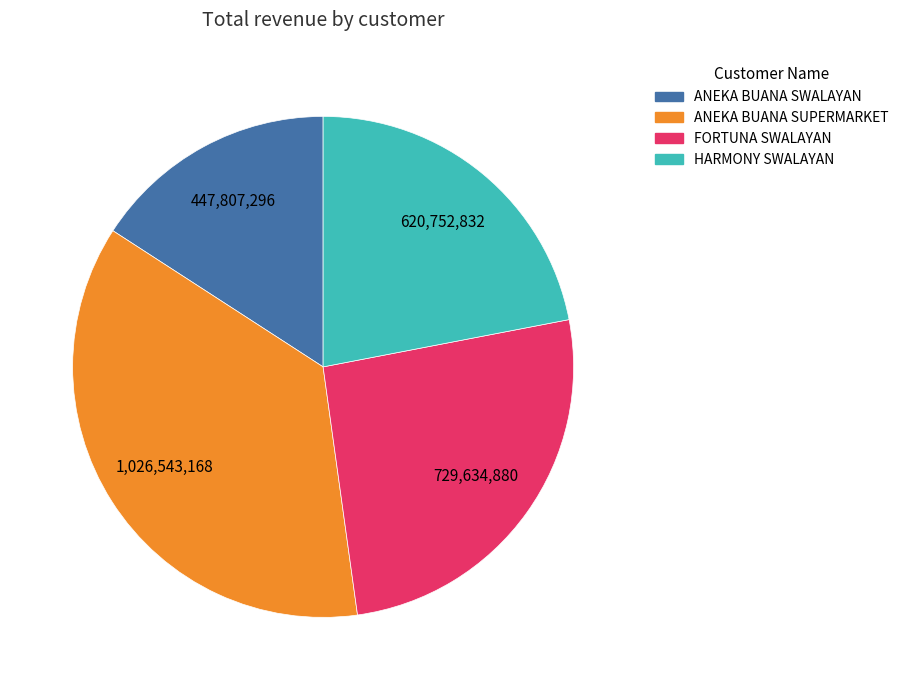

Is the sum of ANEKA BUANA SUPERMARKET and FORTUNA SWALAYAN greater than half?

Yes